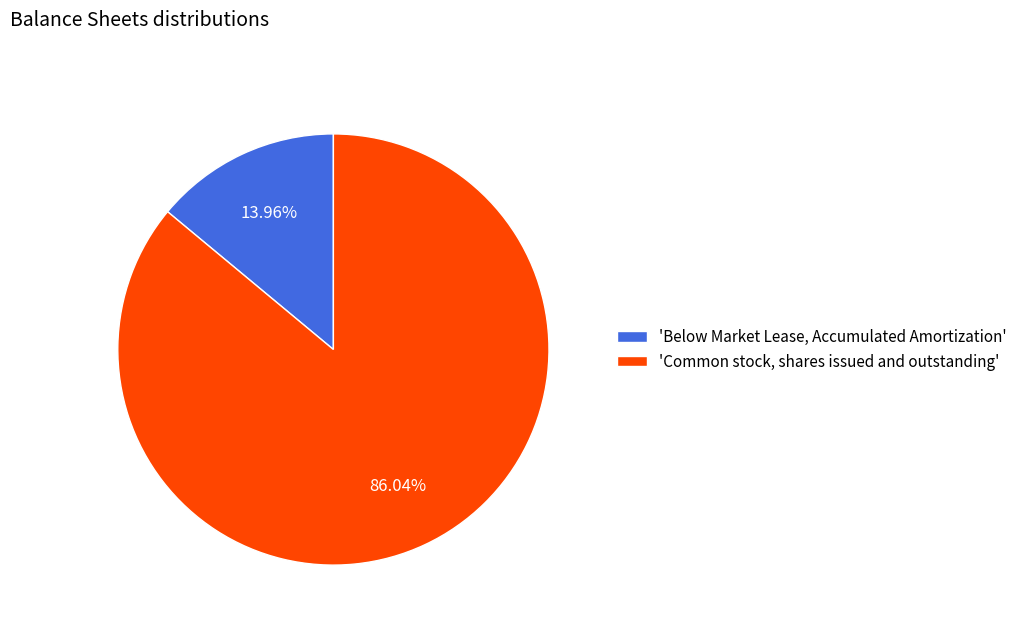

What is the ratio of the value at 'Common stock, shares issued and outstanding' to the value at 'Below Market Lease, Accumulated Amortization'?

6.2